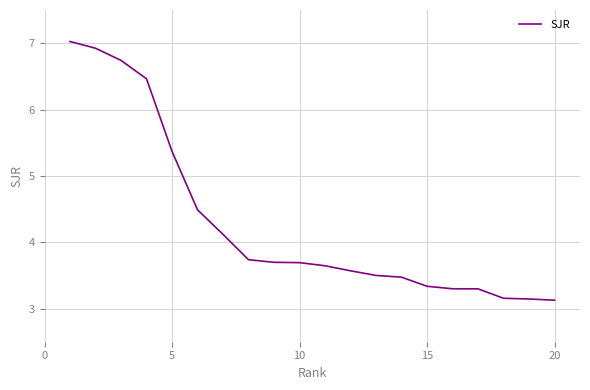

What is the minimum value shown in the chart?

3.1